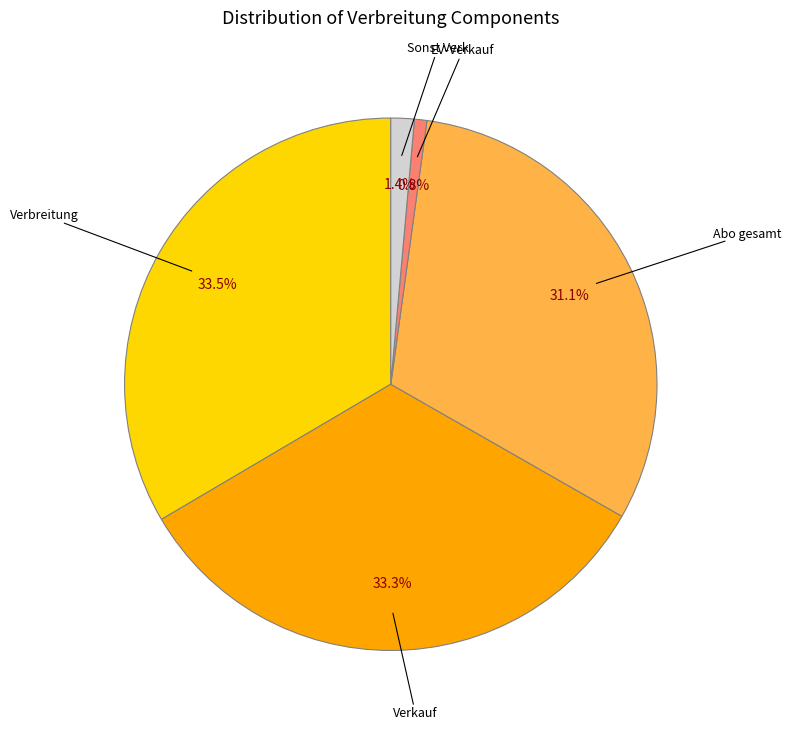

Does Abo gesamt represent more than half of the total?

No